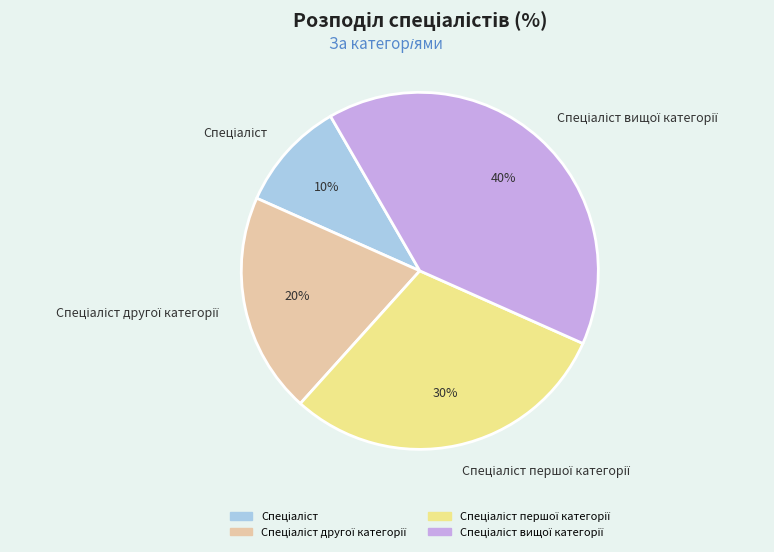

To the nearest percent, what is the difference between the largest and smallest slice percentages?

30%